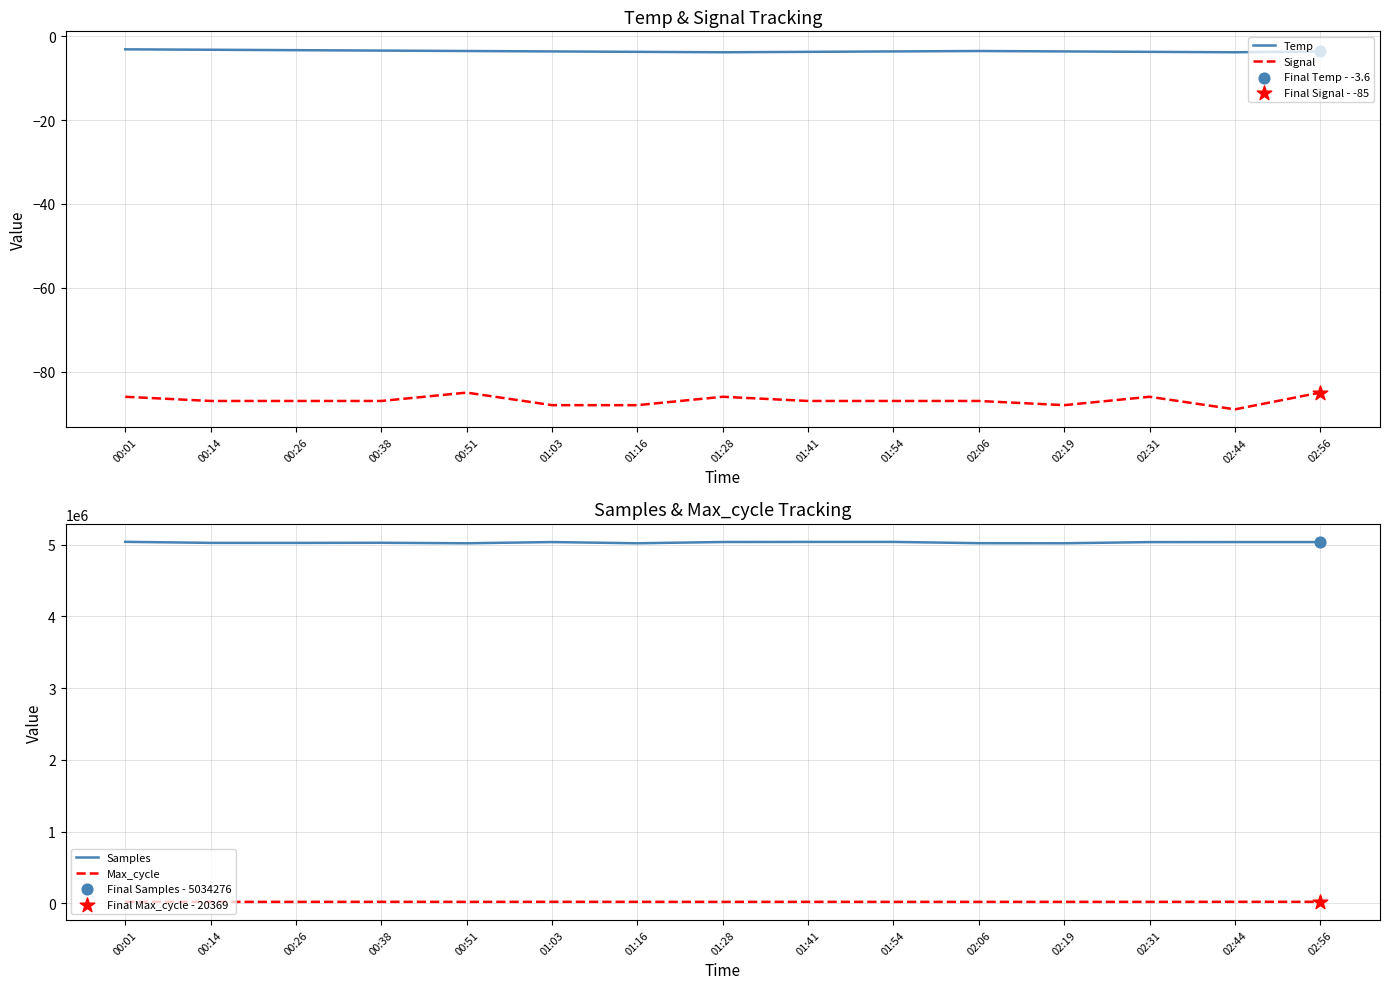

At which category is the sum across all series the highest?

00:01